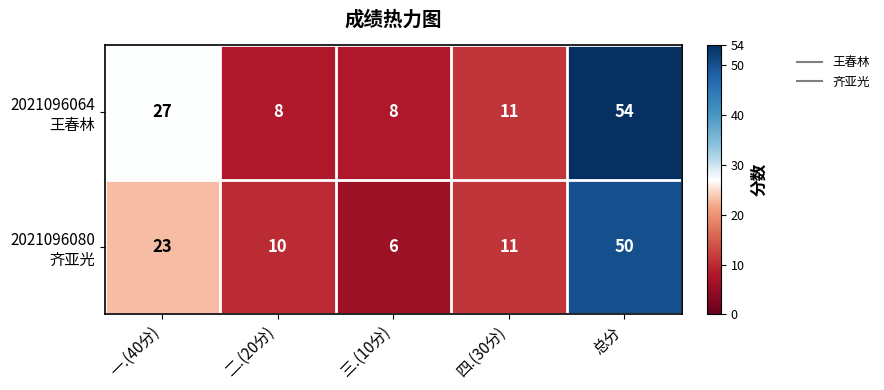

At which category does the chart reach its peak across all series?

总分